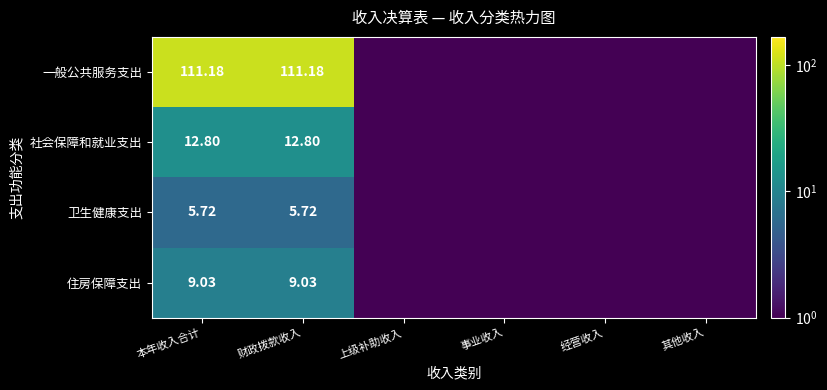

Is the value of 社会保障和就业支出 at 财政拨款收入 greater than the value of 卫生健康支出 at 本年收入合计?

Yes